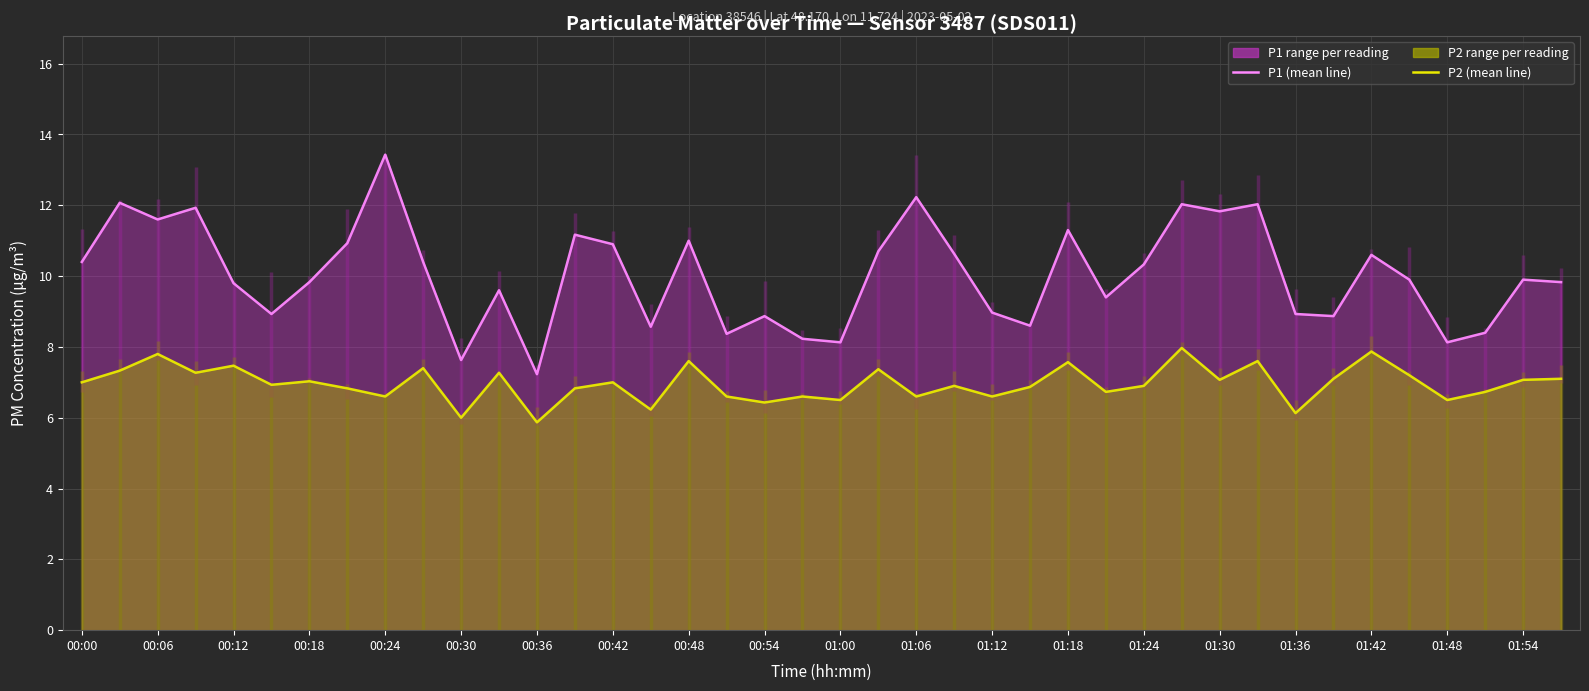

What is the sum of the P1 (mean line) values at 00:30 and 27?

18.3